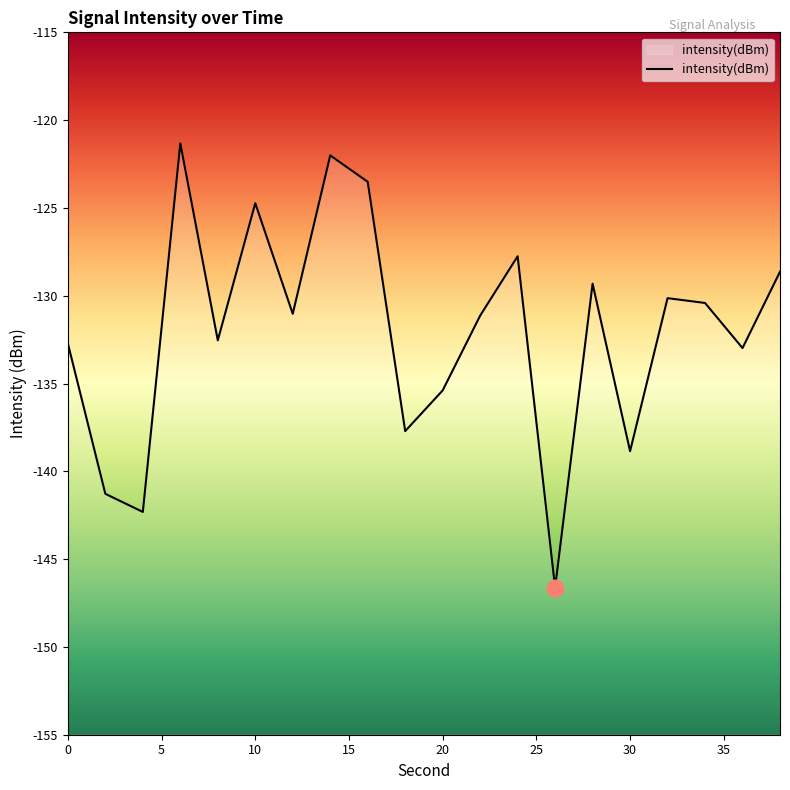

Where is the first local maximum?

6